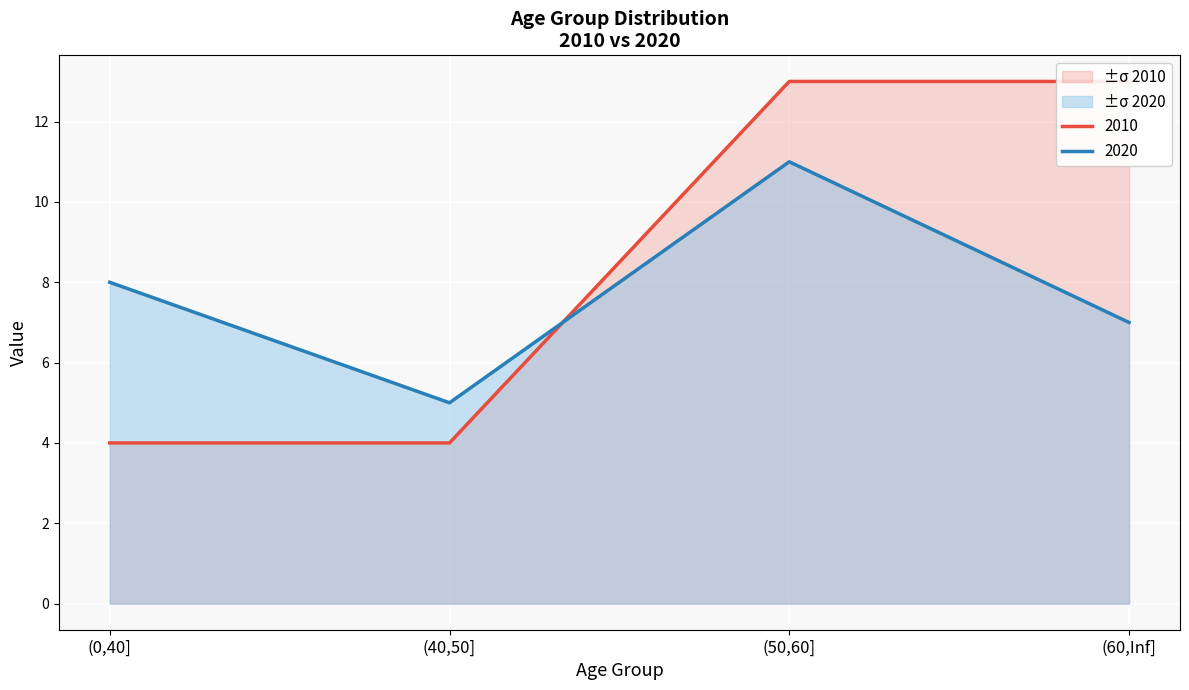

At which category is the sum across all series the highest?

(50,60]